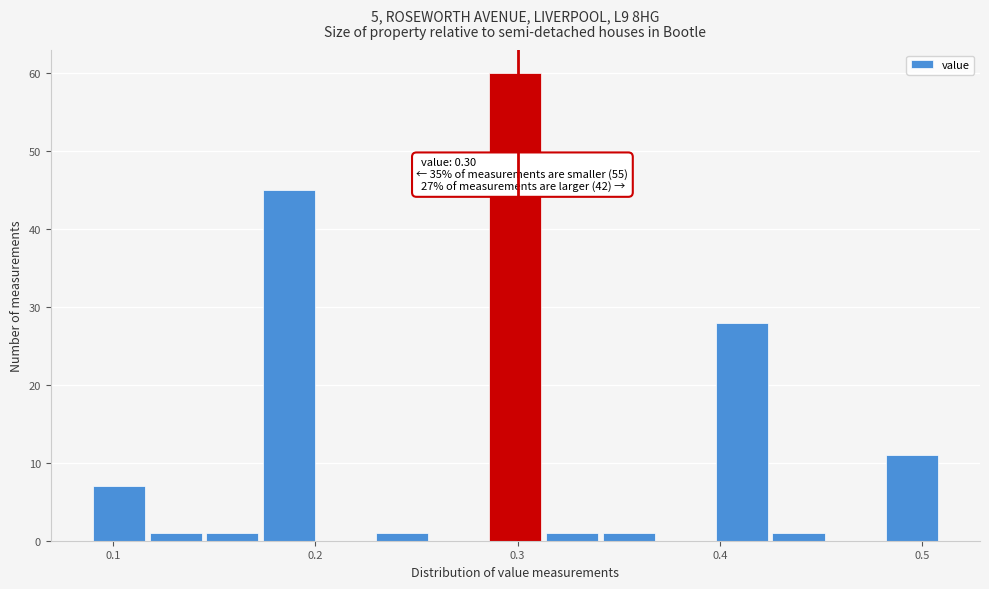

Around what value on the x-axis is the tallest bar? Give the approximate position of its centre, as read against the axis.

0.30